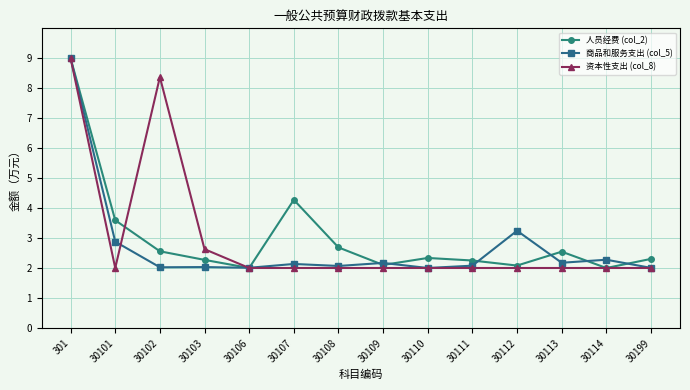

Where is the first local minimum for 人员经费 (col_2)?

30106